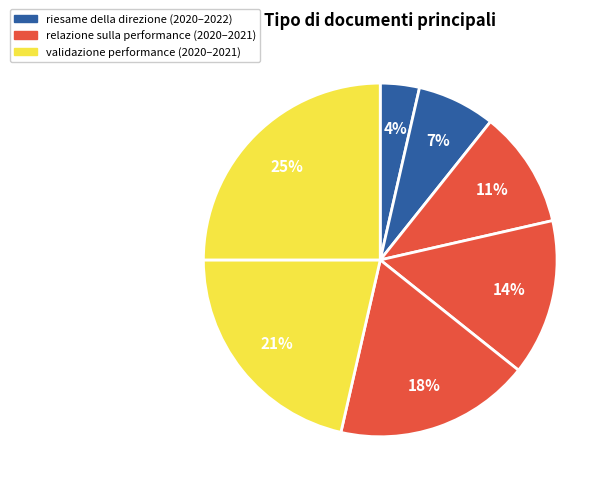

How many segments does this pie chart have?

7